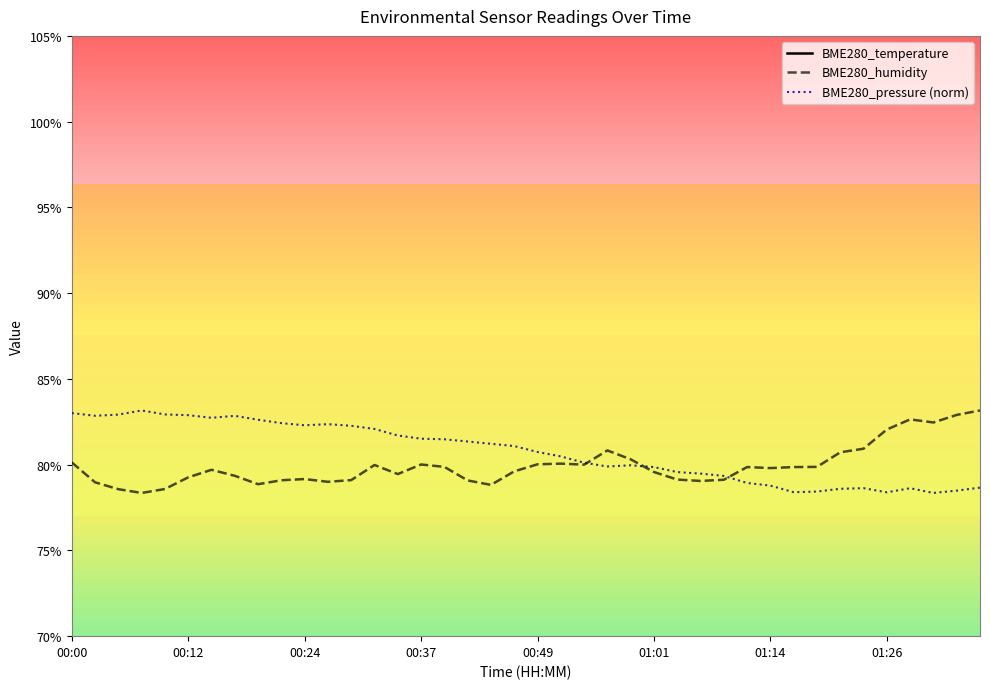

True or false: BME280_humidity has a value of 129.2 at 16.

False